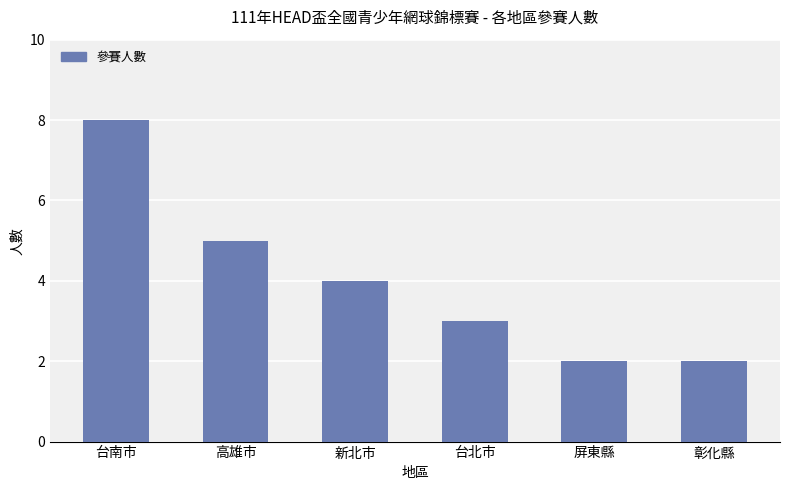

Reading left to right, what are all the values shown in this chart?

台南市=8	高雄市=5	新北市=4	台北市=3	屏東縣=2	彰化縣=2